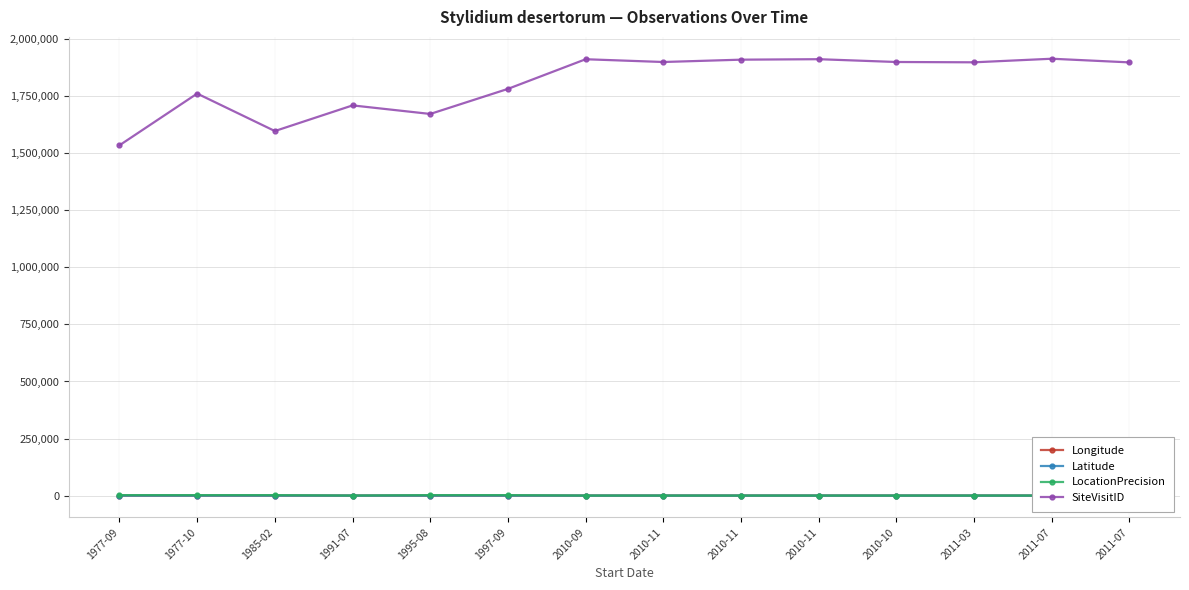

How many series are shown in this chart?

4